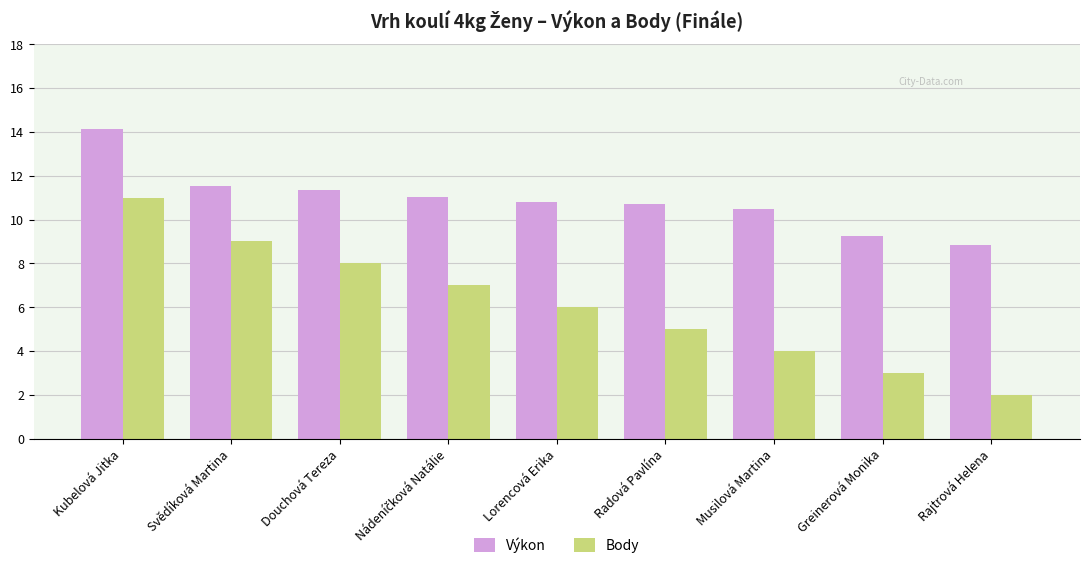

List the series in order of their peak value, highest first.

Výkon, Body